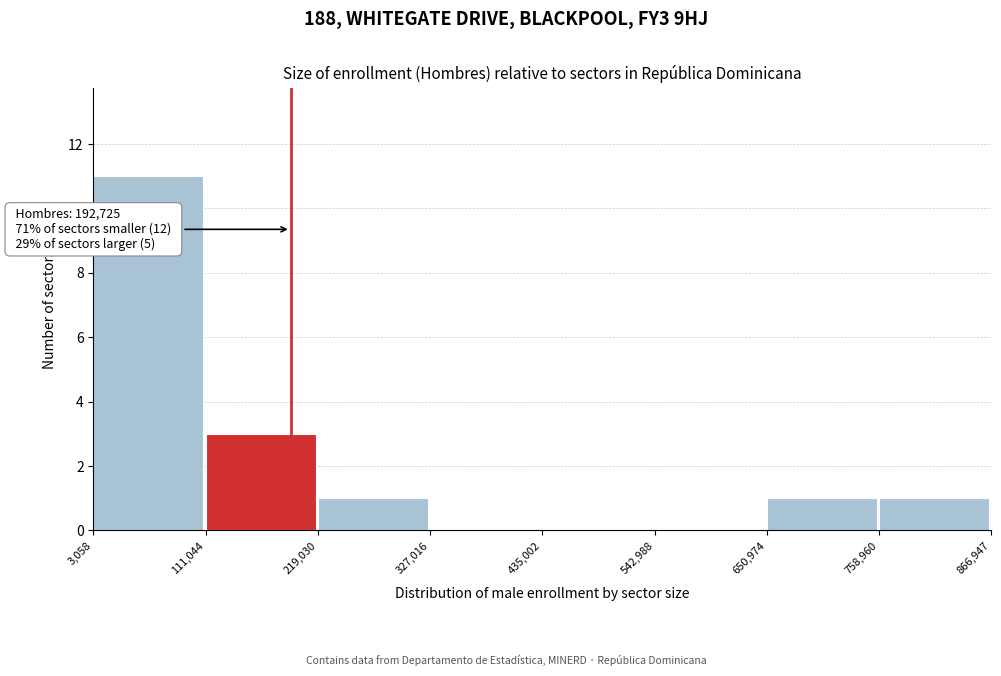

Over which range of the x-axis is the bar tallest?

3,058 to 111,044